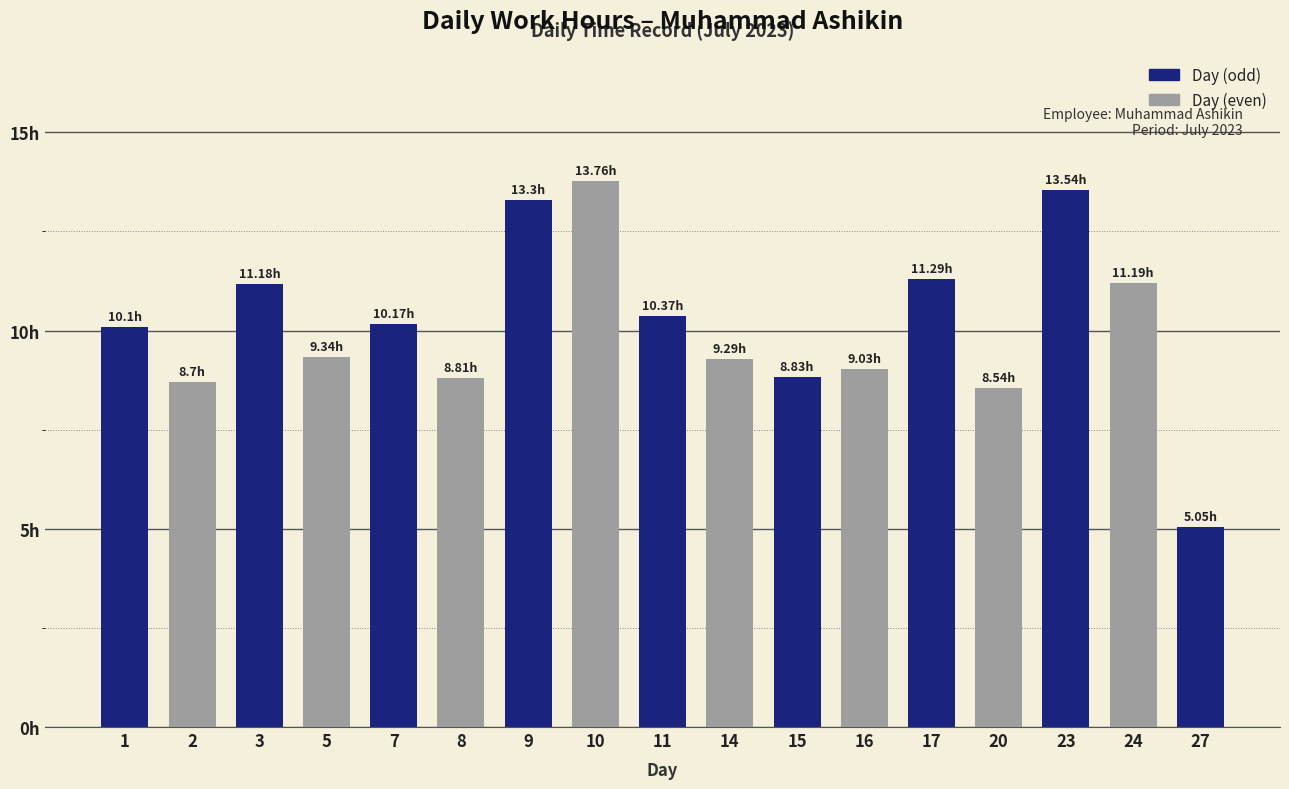

What is the value of the 17th bar from the left?

5.0